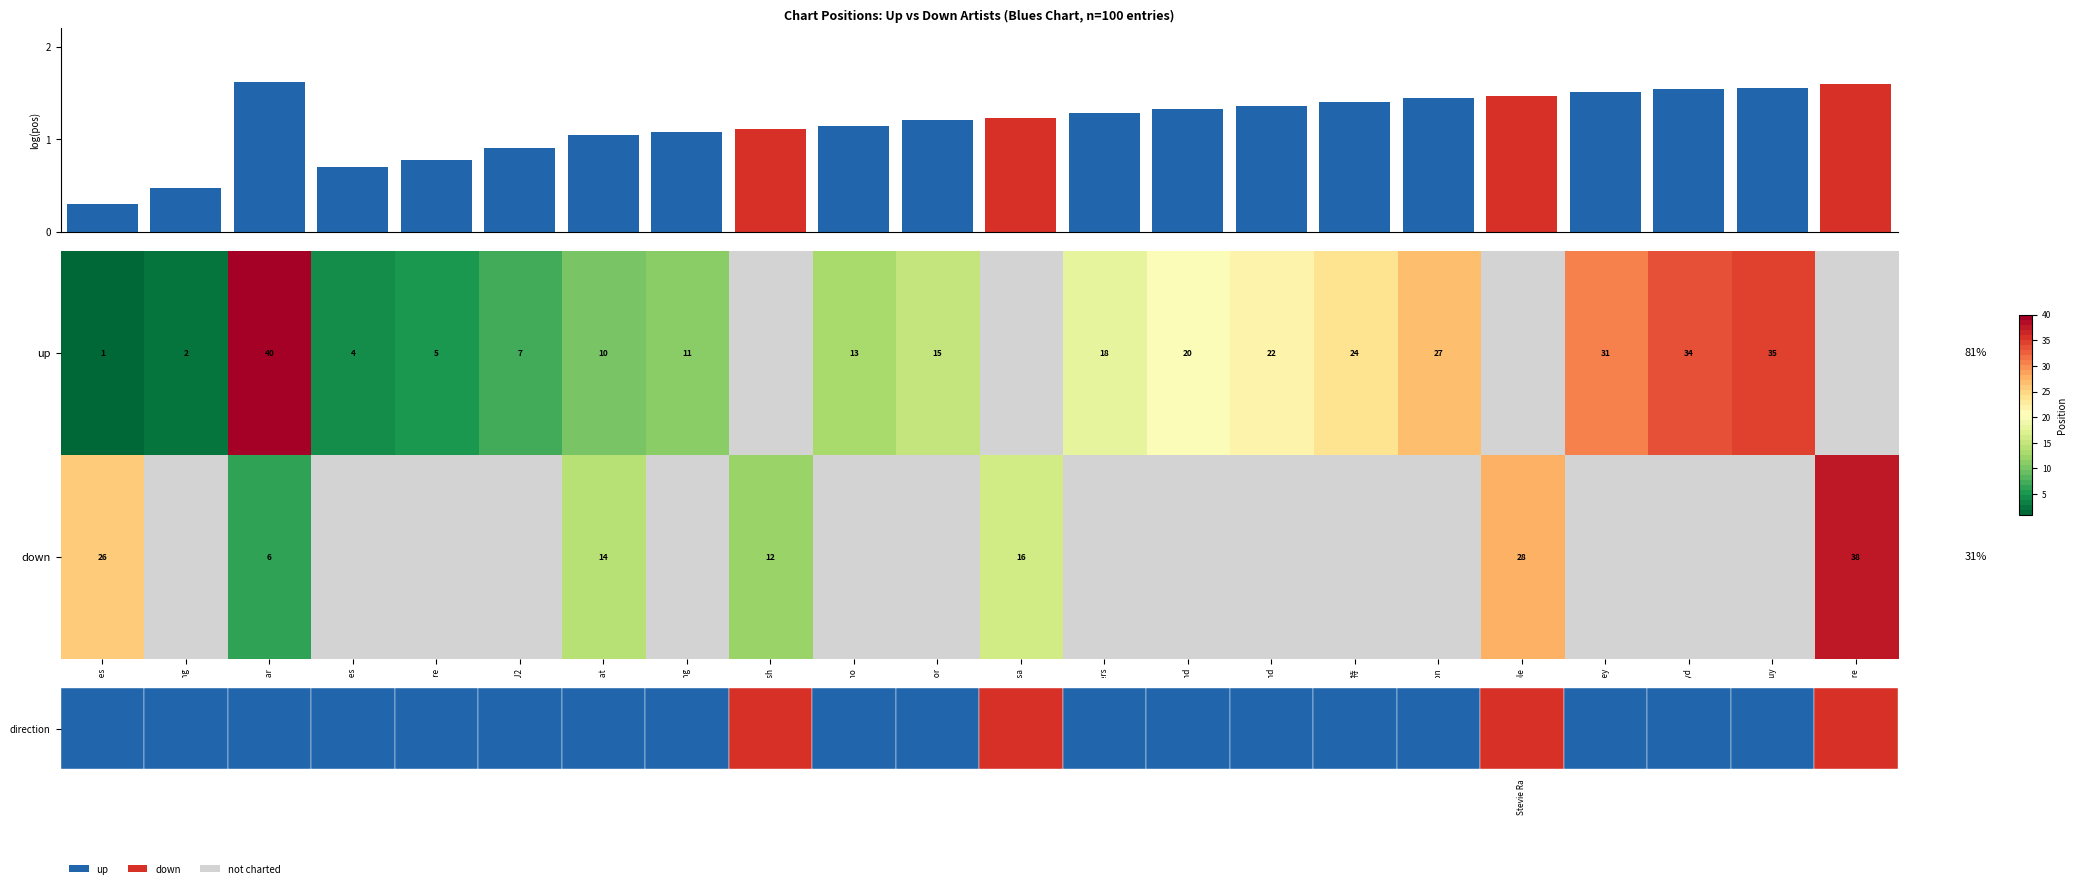

The up series shows 31 at Jeff Healey. True or false?

True